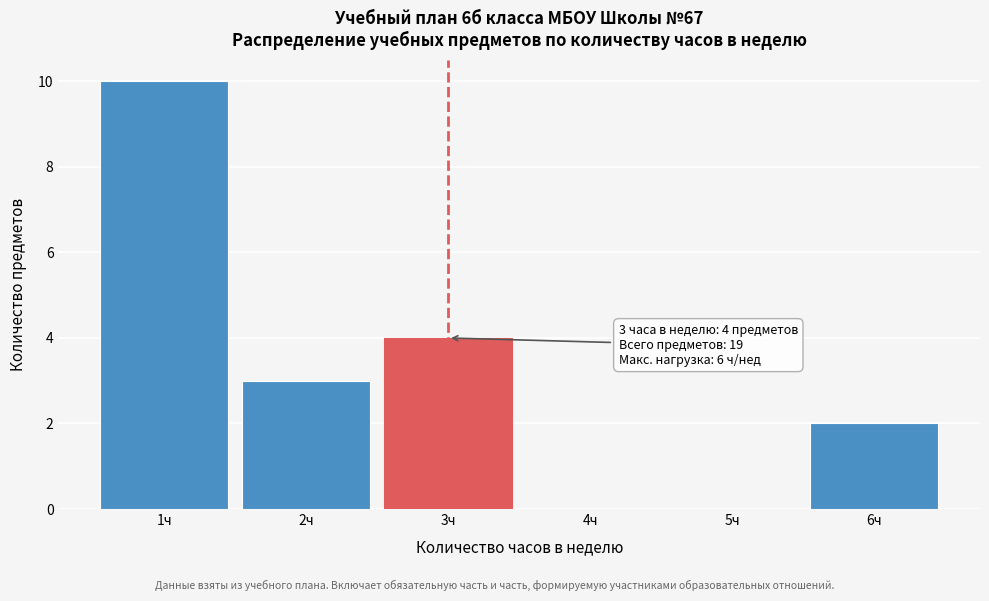

Over which range of the x-axis is the bar tallest?

0.5 to 1.5